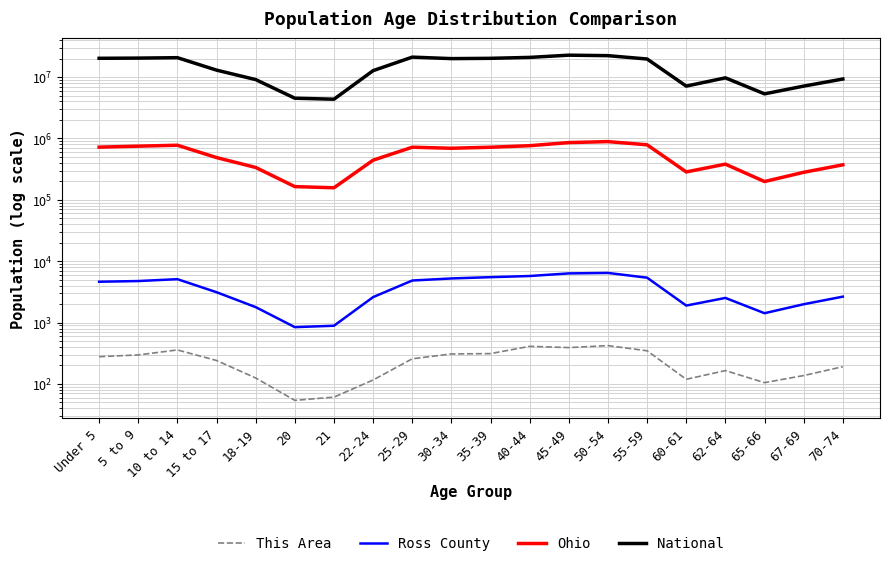

Which series has the widest spread of values?

National